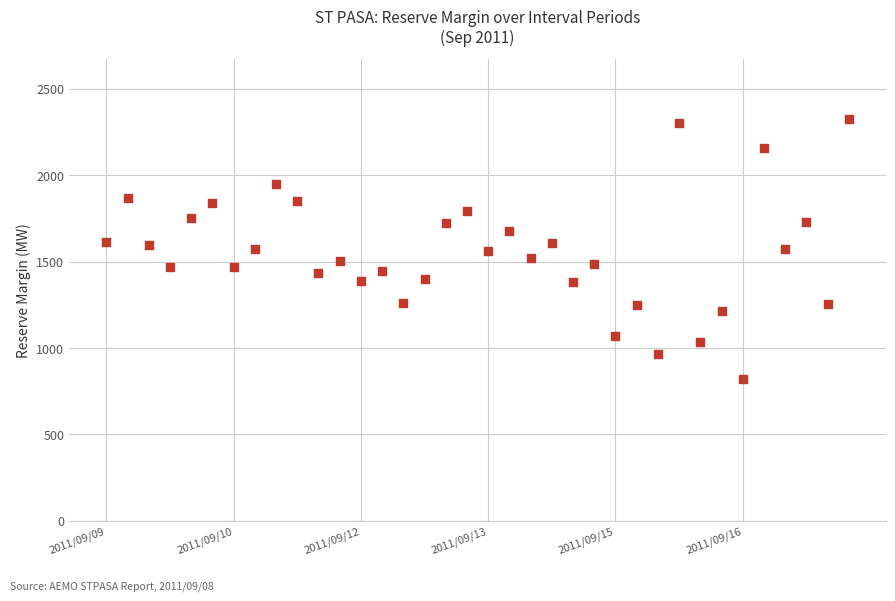

What is the range of Y values (max minus min)?

1500